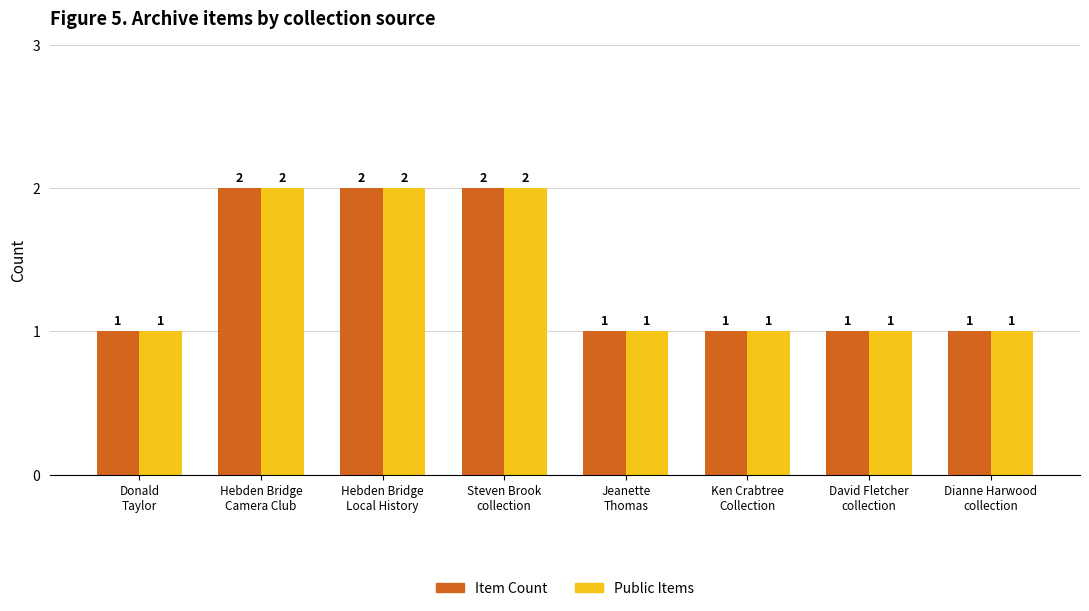

What is the smallest value displayed?

1